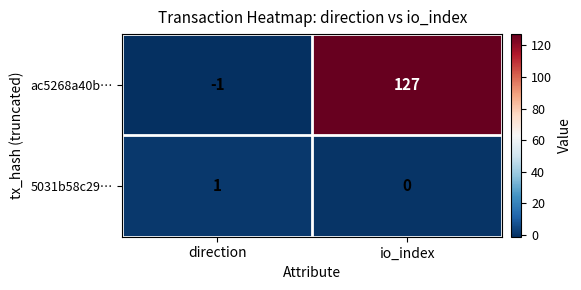

What is the sum of all ac5268a40b… values?

126